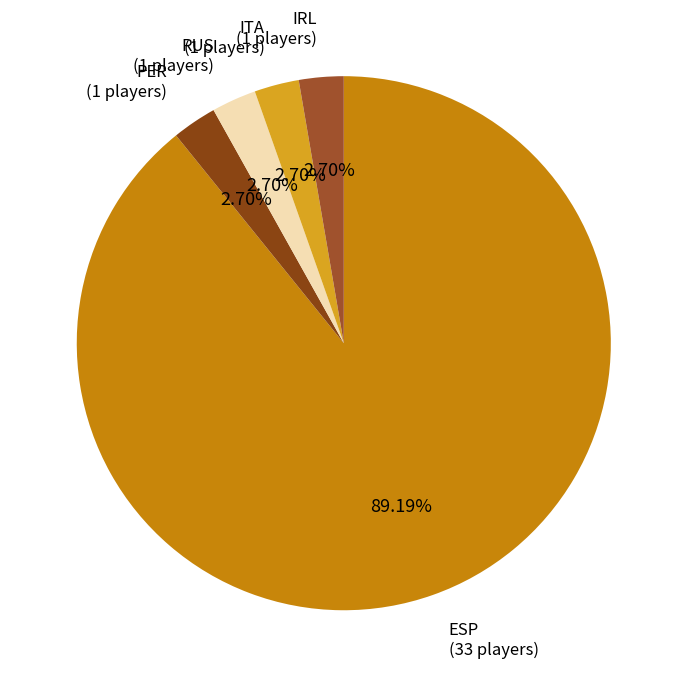

Which slice represents more than half of the pie?

ESP (33 players)